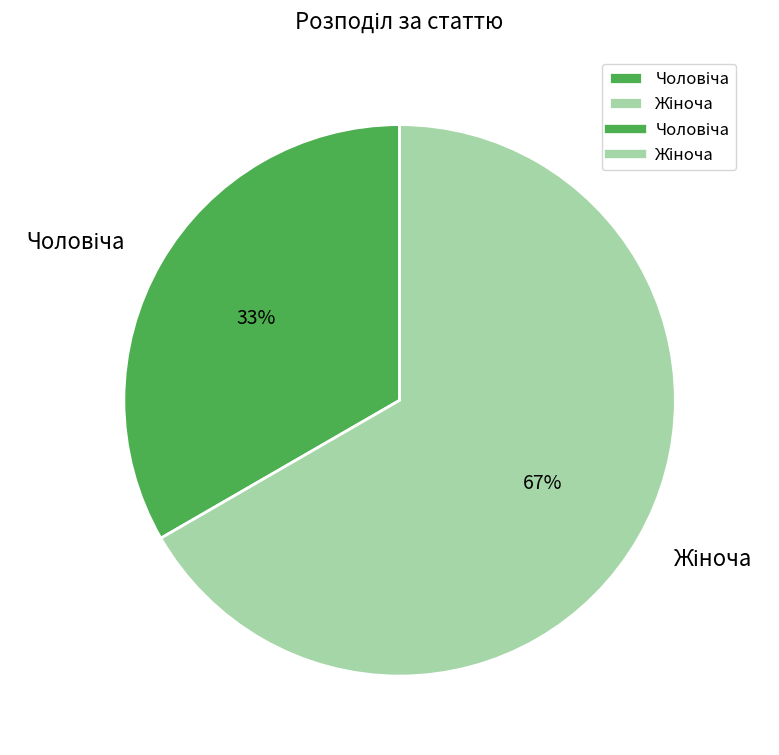

Is there a majority slice in this chart?

Yes